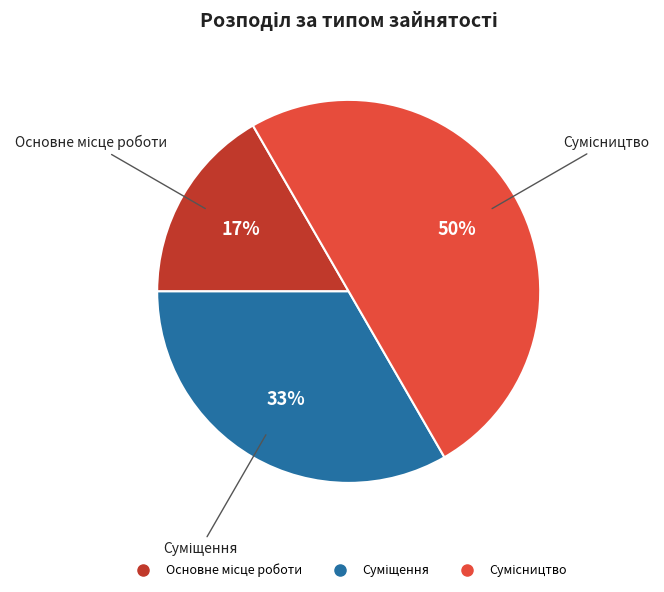

To the nearest percent, what is the average slice percentage?

33%